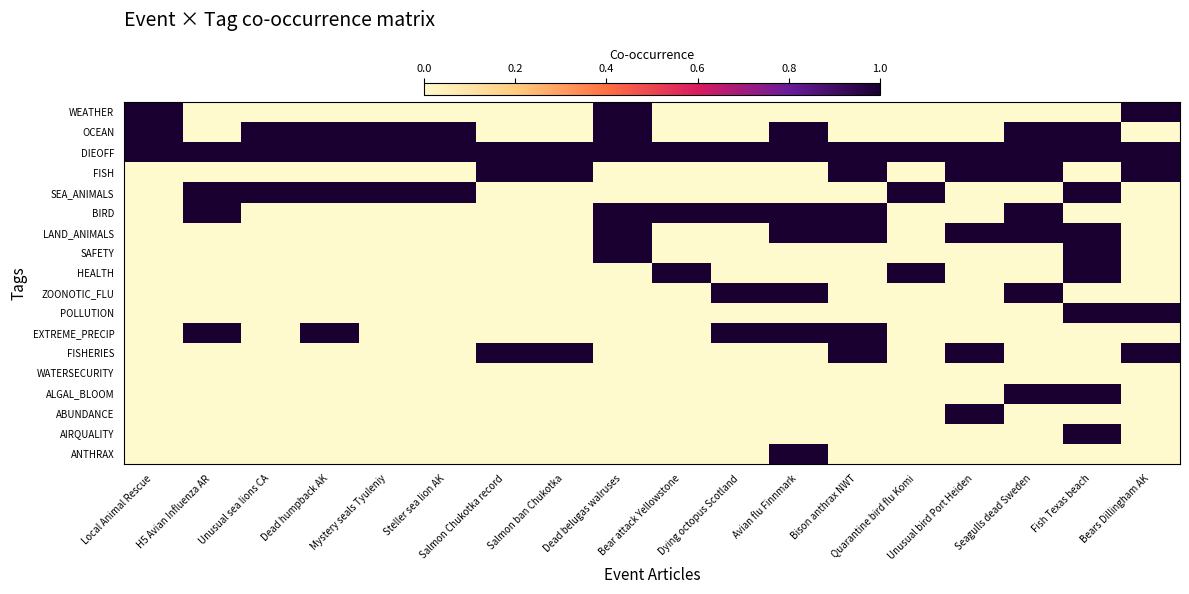

Reading left to right, transcribe all the data shown in this chart.

WEATHER: Local Animal Rescue=1	H5 Avian Influenza AR=0	Unusual sea lions CA=0	Dead humpback AK=0	Mystery seals Tyuleniy=0	Steller sea lion AK=0	Salmon Chukotka record=0	Salmon ban Chukotka=0	Dead belugas walruses=1	Bear attack Yellowstone=0	Dying octopus Scotland=0	Avian flu Finnmark=0	Bison anthrax NWT=0	Quarantine bird flu Komi=0	Unusual bird Port Heiden=0	Seagulls dead Sweden=0	Fish Texas beach=0	Bears Dillingham AK=1
OCEAN: Local Animal Rescue=1	H5 Avian Influenza AR=0	Unusual sea lions CA=1	Dead humpback AK=1	Mystery seals Tyuleniy=1	Steller sea lion AK=1	Salmon Chukotka record=0	Salmon ban Chukotka=0	Dead belugas walruses=1	Bear attack Yellowstone=0	Dying octopus Scotland=0	Avian flu Finnmark=1	Bison anthrax NWT=0	Quarantine bird flu Komi=0	Unusual bird Port Heiden=0	Seagulls dead Sweden=1	Fish Texas beach=1	Bears Dillingham AK=0
DIEOFF: Local Animal Rescue=1	H5 Avian Influenza AR=1	Unusual sea lions CA=1	Dead humpback AK=1	Mystery seals Tyuleniy=1	Steller sea lion AK=1	Salmon Chukotka record=1	Salmon ban Chukotka=1	Dead belugas walruses=1	Bear attack Yellowstone=1	Dying octopus Scotland=1	Avian flu Finnmark=1	Bison anthrax NWT=1	Quarantine bird flu Komi=1	Unusual bird Port Heiden=1	Seagulls dead Sweden=1	Fish Texas beach=1	Bears Dillingham AK=1
FISH: Local Animal Rescue=0	H5 Avian Influenza AR=0	Unusual sea lions CA=0	Dead humpback AK=0	Mystery seals Tyuleniy=0	Steller sea lion AK=0	Salmon Chukotka record=1	Salmon ban Chukotka=1	Dead belugas walruses=0	Bear attack Yellowstone=0	Dying octopus Scotland=0	Avian flu Finnmark=0	Bison anthrax NWT=1	Quarantine bird flu Komi=0	Unusual bird Port Heiden=1	Seagulls dead Sweden=1	Fish Texas beach=0	Bears Dillingham AK=1
SEA_ANIMALS: Local Animal Rescue=0	H5 Avian Influenza AR=1	Unusual sea lions CA=1	Dead humpback AK=1	Mystery seals Tyuleniy=1	Steller sea lion AK=1	Salmon Chukotka record=0	Salmon ban Chukotka=0	Dead belugas walruses=0	Bear attack Yellowstone=0	Dying octopus Scotland=0	Avian flu Finnmark=0	Bison anthrax NWT=0	Quarantine bird flu Komi=1	Unusual bird Port Heiden=0	Seagulls dead Sweden=0	Fish Texas beach=1	Bears Dillingham AK=0
BIRD: Local Animal Rescue=0	H5 Avian Influenza AR=1	Unusual sea lions CA=0	Dead humpback AK=0	Mystery seals Tyuleniy=0	Steller sea lion AK=0	Salmon Chukotka record=0	Salmon ban Chukotka=0	Dead belugas walruses=1	Bear attack Yellowstone=1	Dying octopus Scotland=1	Avian flu Finnmark=1	Bison anthrax NWT=1	Quarantine bird flu Komi=0	Unusual bird Port Heiden=0	Seagulls dead Sweden=1	Fish Texas beach=0	Bears Dillingham AK=0
LAND_ANIMALS: Local Animal Rescue=0	H5 Avian Influenza AR=0	Unusual sea lions CA=0	Dead humpback AK=0	Mystery seals Tyuleniy=0	Steller sea lion AK=0	Salmon Chukotka record=0	Salmon ban Chukotka=0	Dead belugas walruses=1	Bear attack Yellowstone=0	Dying octopus Scotland=0	Avian flu Finnmark=1	Bison anthrax NWT=1	Quarantine bird flu Komi=0	Unusual bird Port Heiden=1	Seagulls dead Sweden=1	Fish Texas beach=1	Bears Dillingham AK=0
SAFETY: Local Animal Rescue=0	H5 Avian Influenza AR=0	Unusual sea lions CA=0	Dead humpback AK=0	Mystery seals Tyuleniy=0	Steller sea lion AK=0	Salmon Chukotka record=0	Salmon ban Chukotka=0	Dead belugas walruses=1	Bear attack Yellowstone=0	Dying octopus Scotland=0	Avian flu Finnmark=0	Bison anthrax NWT=0	Quarantine bird flu Komi=0	Unusual bird Port Heiden=0	Seagulls dead Sweden=0	Fish Texas beach=1	Bears Dillingham AK=0
HEALTH: Local Animal Rescue=0	H5 Avian Influenza AR=0	Unusual sea lions CA=0	Dead humpback AK=0	Mystery seals Tyuleniy=0	Steller sea lion AK=0	Salmon Chukotka record=0	Salmon ban Chukotka=0	Dead belugas walruses=0	Bear attack Yellowstone=1	Dying octopus Scotland=0	Avian flu Finnmark=0	Bison anthrax NWT=0	Quarantine bird flu Komi=1	Unusual bird Port Heiden=0	Seagulls dead Sweden=0	Fish Texas beach=1	Bears Dillingham AK=0
ZOONOTIC_FLU: Local Animal Rescue=0	H5 Avian Influenza AR=0	Unusual sea lions CA=0	Dead humpback AK=0	Mystery seals Tyuleniy=0	Steller sea lion AK=0	Salmon Chukotka record=0	Salmon ban Chukotka=0	Dead belugas walruses=0	Bear attack Yellowstone=0	Dying octopus Scotland=1	Avian flu Finnmark=1	Bison anthrax NWT=0	Quarantine bird flu Komi=0	Unusual bird Port Heiden=0	Seagulls dead Sweden=1	Fish Texas beach=0	Bears Dillingham AK=0
POLLUTION: Local Animal Rescue=0	H5 Avian Influenza AR=0	Unusual sea lions CA=0	Dead humpback AK=0	Mystery seals Tyuleniy=0	Steller sea lion AK=0	Salmon Chukotka record=0	Salmon ban Chukotka=0	Dead belugas walruses=0	Bear attack Yellowstone=0	Dying octopus Scotland=0	Avian flu Finnmark=0	Bison anthrax NWT=0	Quarantine bird flu Komi=0	Unusual bird Port Heiden=0	Seagulls dead Sweden=0	Fish Texas beach=1	Bears Dillingham AK=1
EXTREME_PRECIP: Local Animal Rescue=0	H5 Avian Influenza AR=1	Unusual sea lions CA=0	Dead humpback AK=1	Mystery seals Tyuleniy=0	Steller sea lion AK=0	Salmon Chukotka record=0	Salmon ban Chukotka=0	Dead belugas walruses=0	Bear attack Yellowstone=0	Dying octopus Scotland=1	Avian flu Finnmark=1	Bison anthrax NWT=1	Quarantine bird flu Komi=0	Unusual bird Port Heiden=0	Seagulls dead Sweden=0	Fish Texas beach=0	Bears Dillingham AK=0
FISHERIES: Local Animal Rescue=0	H5 Avian Influenza AR=0	Unusual sea lions CA=0	Dead humpback AK=0	Mystery seals Tyuleniy=0	Steller sea lion AK=0	Salmon Chukotka record=1	Salmon ban Chukotka=1	Dead belugas walruses=0	Bear attack Yellowstone=0	Dying octopus Scotland=0	Avian flu Finnmark=0	Bison anthrax NWT=1	Quarantine bird flu Komi=0	Unusual bird Port Heiden=1	Seagulls dead Sweden=0	Fish Texas beach=0	Bears Dillingham AK=1
WATERSECURITY: Local Animal Rescue=0	H5 Avian Influenza AR=0	Unusual sea lions CA=0	Dead humpback AK=0	Mystery seals Tyuleniy=0	Steller sea lion AK=0	Salmon Chukotka record=0	Salmon ban Chukotka=0	Dead belugas walruses=0	Bear attack Yellowstone=0	Dying octopus Scotland=0	Avian flu Finnmark=0	Bison anthrax NWT=0	Quarantine bird flu Komi=0	Unusual bird Port Heiden=0	Seagulls dead Sweden=0	Fish Texas beach=0	Bears Dillingham AK=0
ALGAL_BLOOM: Local Animal Rescue=0	H5 Avian Influenza AR=0	Unusual sea lions CA=0	Dead humpback AK=0	Mystery seals Tyuleniy=0	Steller sea lion AK=0	Salmon Chukotka record=0	Salmon ban Chukotka=0	Dead belugas walruses=0	Bear attack Yellowstone=0	Dying octopus Scotland=0	Avian flu Finnmark=0	Bison anthrax NWT=0	Quarantine bird flu Komi=0	Unusual bird Port Heiden=0	Seagulls dead Sweden=1	Fish Texas beach=1	Bears Dillingham AK=0
ABUNDANCE: Local Animal Rescue=0	H5 Avian Influenza AR=0	Unusual sea lions CA=0	Dead humpback AK=0	Mystery seals Tyuleniy=0	Steller sea lion AK=0	Salmon Chukotka record=0	Salmon ban Chukotka=0	Dead belugas walruses=0	Bear attack Yellowstone=0	Dying octopus Scotland=0	Avian flu Finnmark=0	Bison anthrax NWT=0	Quarantine bird flu Komi=0	Unusual bird Port Heiden=1	Seagulls dead Sweden=0	Fish Texas beach=0	Bears Dillingham AK=0
AIRQUALITY: Local Animal Rescue=0	H5 Avian Influenza AR=0	Unusual sea lions CA=0	Dead humpback AK=0	Mystery seals Tyuleniy=0	Steller sea lion AK=0	Salmon Chukotka record=0	Salmon ban Chukotka=0	Dead belugas walruses=0	Bear attack Yellowstone=0	Dying octopus Scotland=0	Avian flu Finnmark=0	Bison anthrax NWT=0	Quarantine bird flu Komi=0	Unusual bird Port Heiden=0	Seagulls dead Sweden=0	Fish Texas beach=1	Bears Dillingham AK=0
ANTHRAX: Local Animal Rescue=0	H5 Avian Influenza AR=0	Unusual sea lions CA=0	Dead humpback AK=0	Mystery seals Tyuleniy=0	Steller sea lion AK=0	Salmon Chukotka record=0	Salmon ban Chukotka=0	Dead belugas walruses=0	Bear attack Yellowstone=0	Dying octopus Scotland=0	Avian flu Finnmark=1	Bison anthrax NWT=0	Quarantine bird flu Komi=0	Unusual bird Port Heiden=0	Seagulls dead Sweden=0	Fish Texas beach=0	Bears Dillingham AK=0